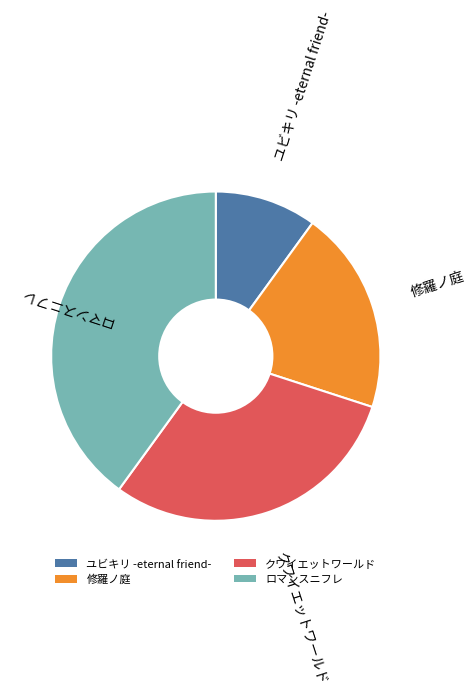

Count the number of slices in the pie.

4